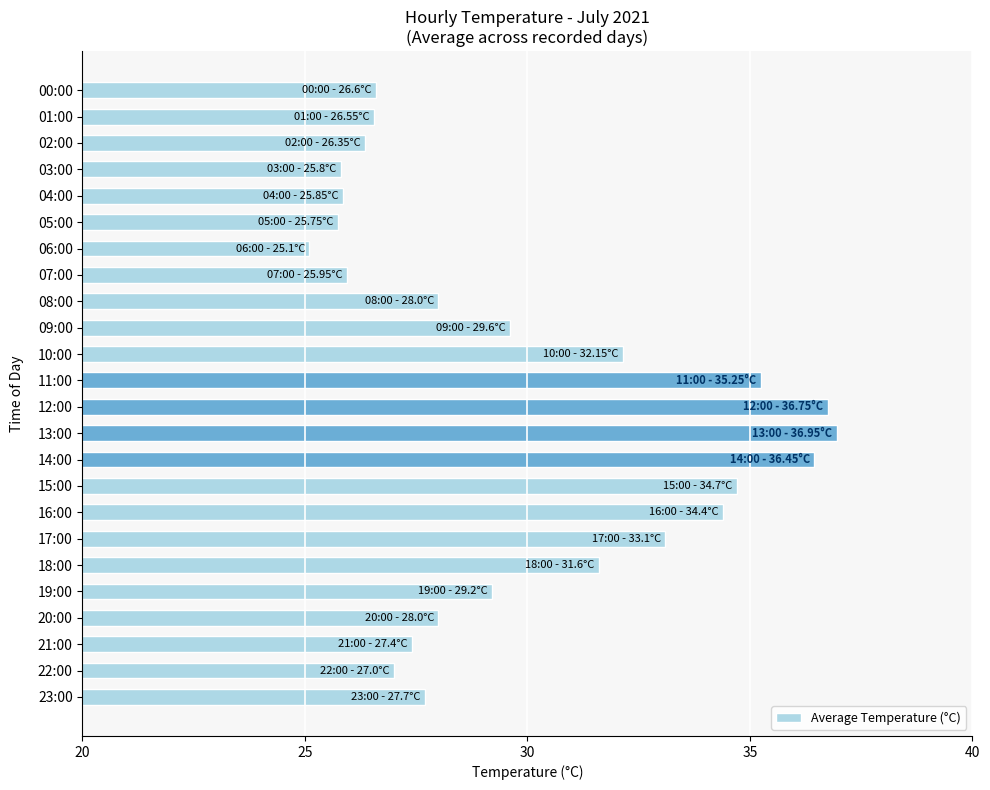

What is the value of the 21st bar from the top?

28.0